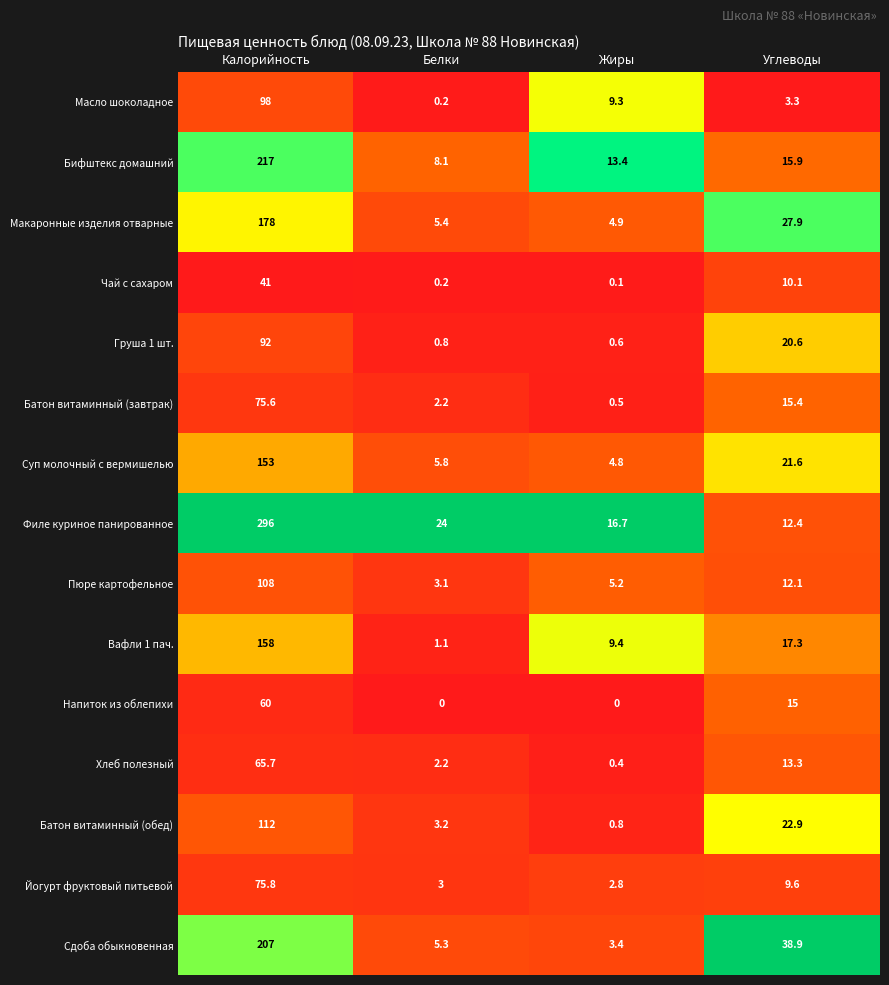

Where is Сдоба обыкновенная nearest to the value 105?

Углеводы